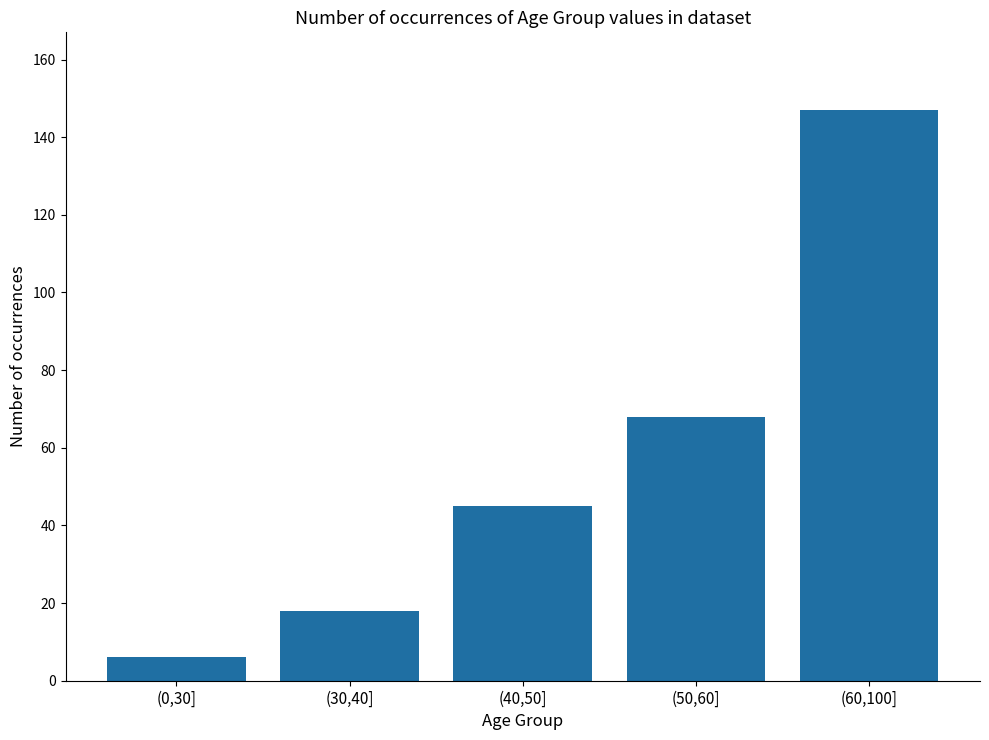

Does the chart contain any negative values?

No